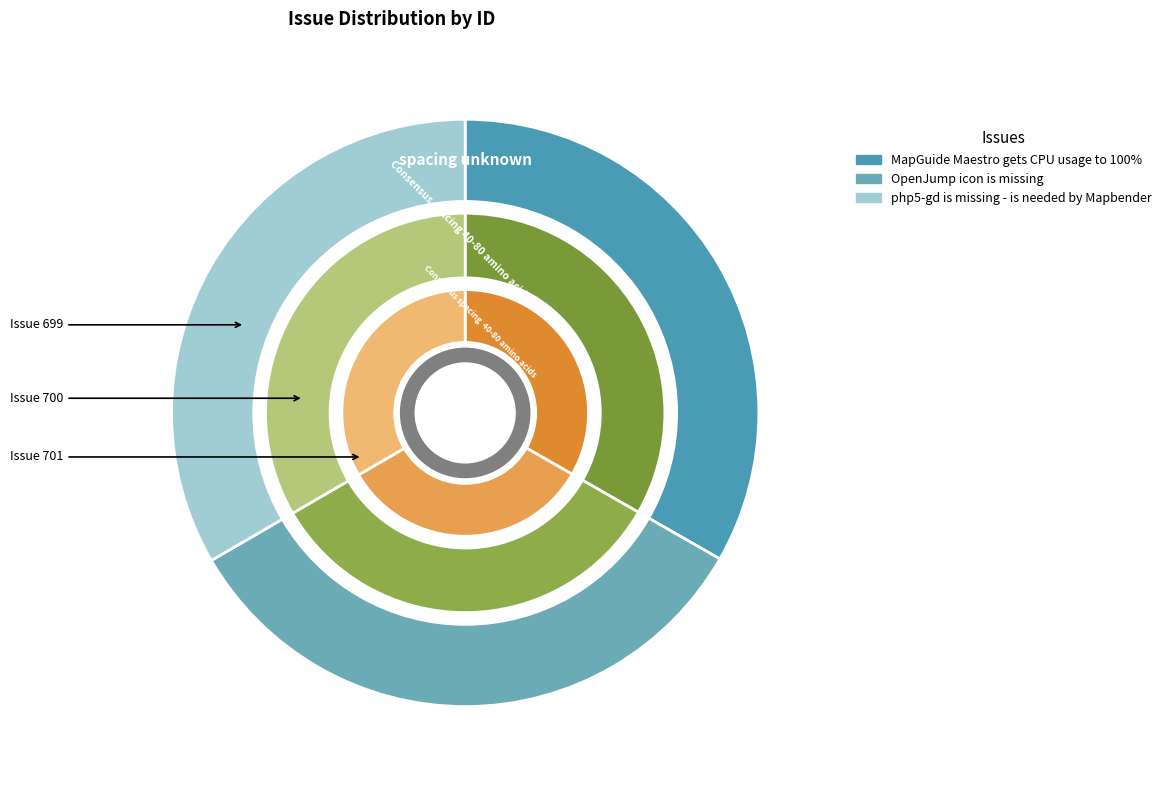

Count the number of slices in the pie.

3